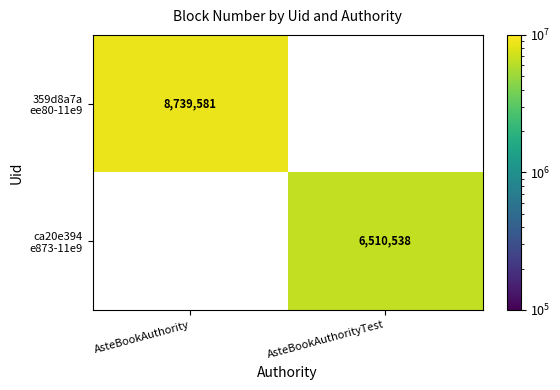

What is the difference between the highest and lowest values at AsteBookAuthority?

8739581